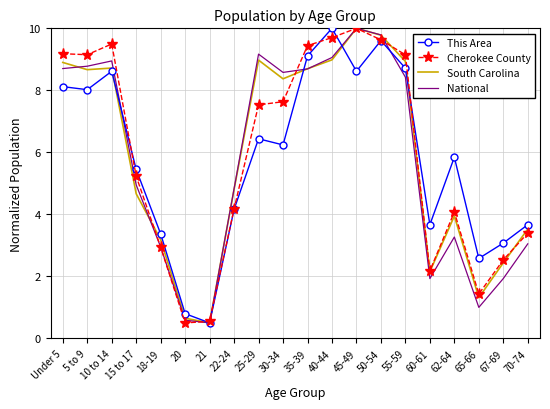

What is the difference between the highest and lowest values at 35-39?

0.8